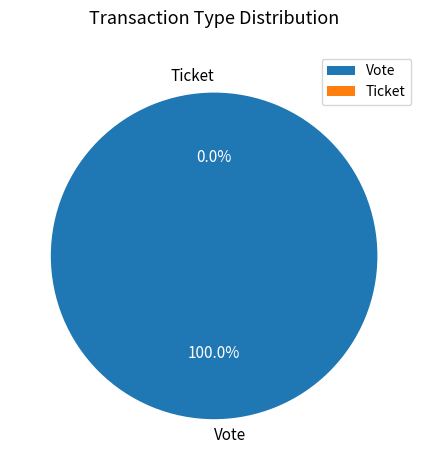

To the nearest percent, what percentage of the pie is Vote?

100%